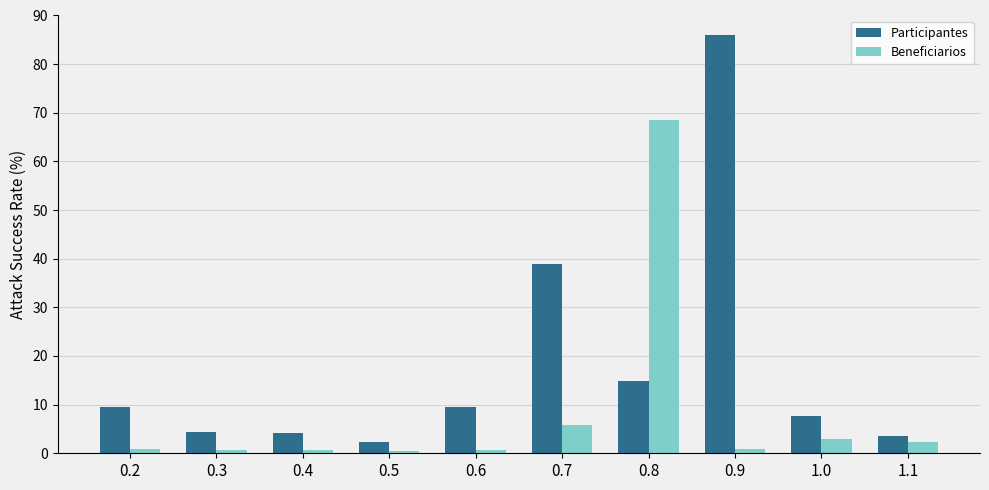

What is the greatest value displayed?

86.0